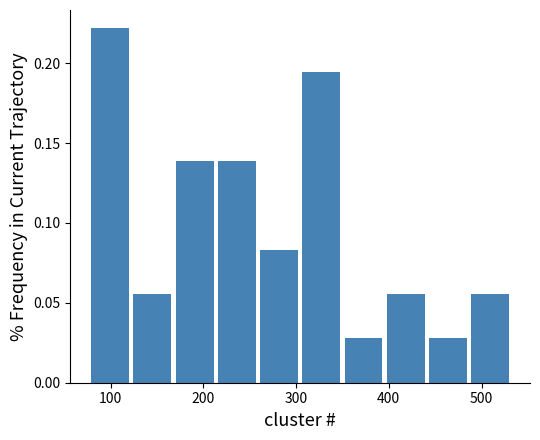

Which range on the x-axis has the tallest bar?

80 to 120